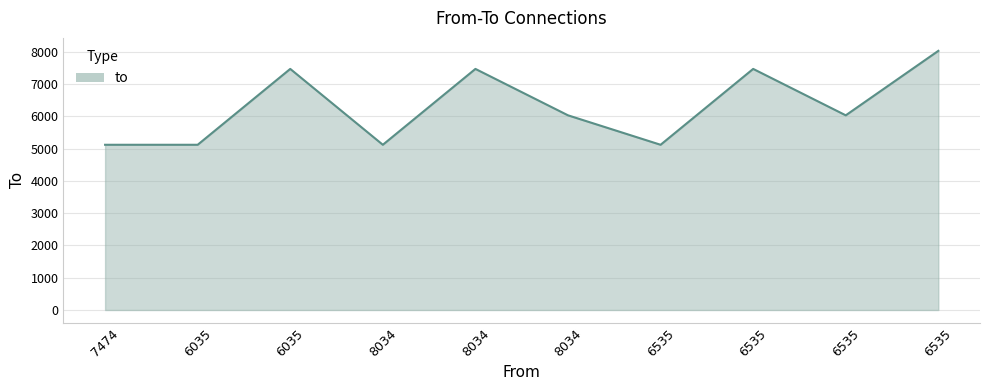

List the labels in order of value, smallest first.

7474, 6035, 8034, 6535, 8034, 6535, 6035, 8034, 6535, 6535